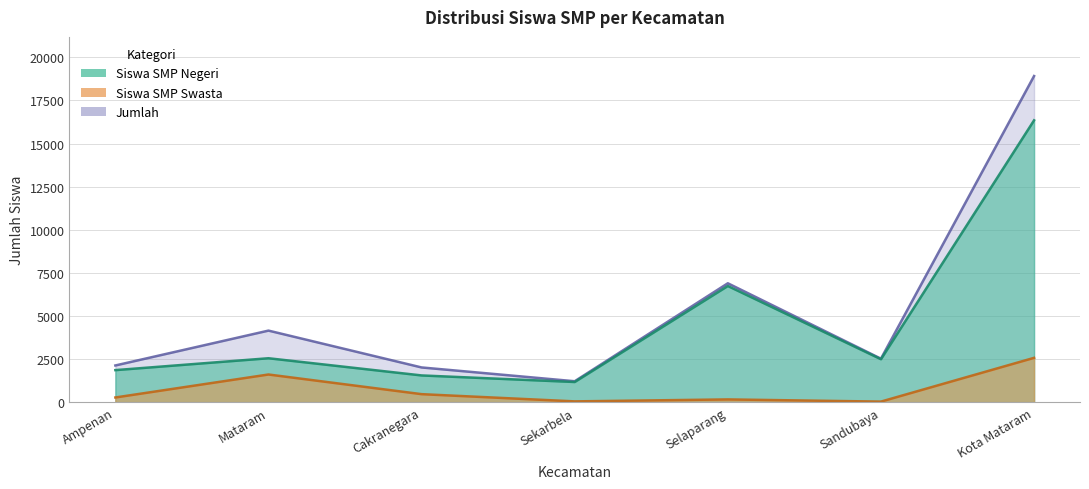

Which series changed the most between Sekarbela and Sandubaya?

Siswa SMP Negeri